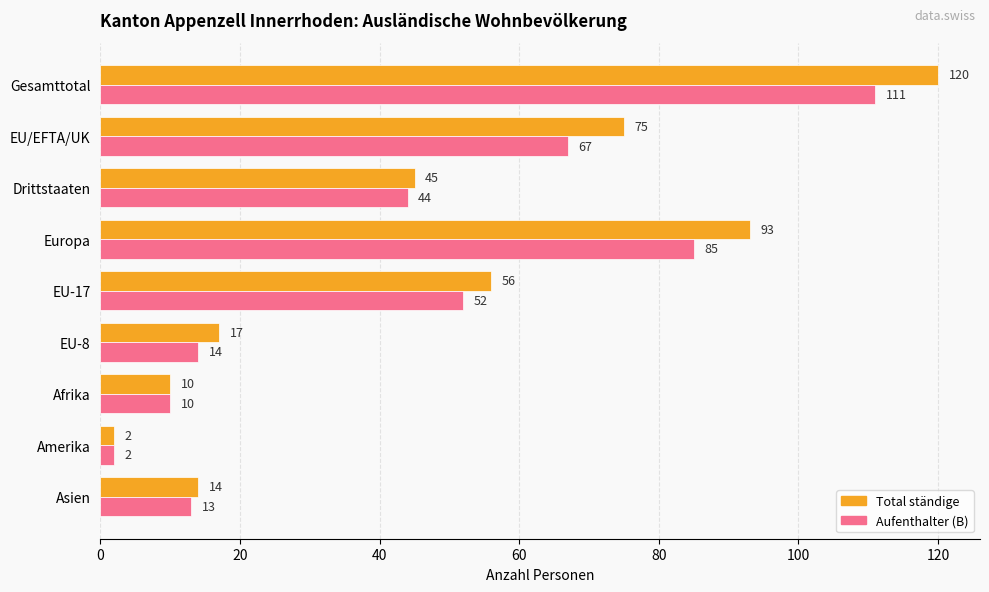

Rank the categories by Aufenthalter (B) value from lowest to highest.

Amerika, Afrika, Asien, EU-8, Drittstaaten, EU-17, EU/EFTA/UK, Europa, Gesamttotal